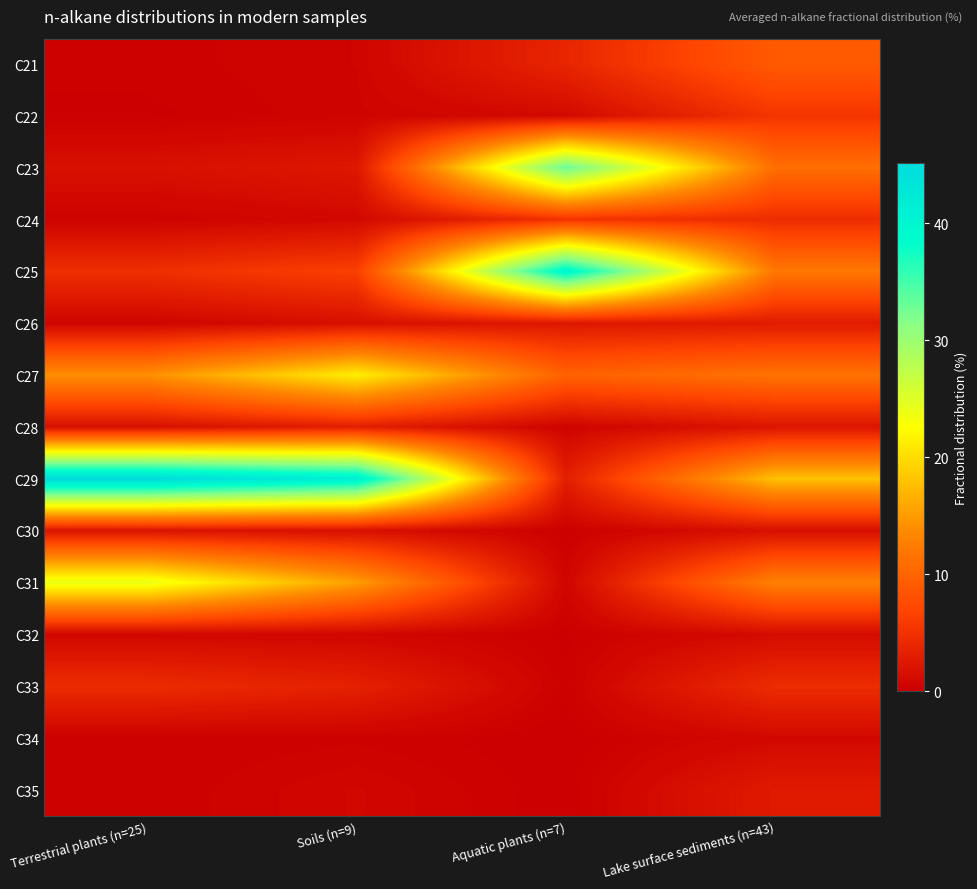

Reading left to right, transcribe all the data shown in this chart.

C21: Terrestrial plants (n=25)=0.3	Soils (n=9)=0.5	Aquatic plants (n=7)=3.8	Lake surface sediments (n=43)=9.0
C22: Terrestrial plants (n=25)=0.1	Soils (n=9)=0.5	Aquatic plants (n=7)=1.0	Lake surface sediments (n=43)=5.4
C23: Terrestrial plants (n=25)=1.7	Soils (n=9)=2.4	Aquatic plants (n=7)=33.3	Lake surface sediments (n=43)=11.1
C24: Terrestrial plants (n=25)=0.3	Soils (n=9)=0.9	Aquatic plants (n=7)=5.0	Lake surface sediments (n=43)=4.5
C25: Terrestrial plants (n=25)=4.7	Soils (n=9)=6.4	Aquatic plants (n=7)=40.0	Lake surface sediments (n=43)=11.9
C26: Terrestrial plants (n=25)=0.5	Soils (n=9)=1.6	Aquatic plants (n=7)=2.4	Lake surface sediments (n=43)=2.8
C27: Terrestrial plants (n=25)=14.1	Soils (n=9)=21.4	Aquatic plants (n=7)=9.8	Lake surface sediments (n=43)=11.5
C28: Terrestrial plants (n=25)=1.6	Soils (n=9)=3.1	Aquatic plants (n=7)=0.5	Lake surface sediments (n=43)=2.2
C29: Terrestrial plants (n=25)=45.1	Soils (n=9)=41.3	Aquatic plants (n=7)=3.2	Lake surface sediments (n=43)=17.9
C30: Terrestrial plants (n=25)=2.0	Soils (n=9)=1.6	Aquatic plants (n=7)=0.1	Lake surface sediments (n=43)=1.6
C31: Terrestrial plants (n=25)=24.1	Soils (n=9)=15.2	Aquatic plants (n=7)=0.6	Lake surface sediments (n=43)=12.9
C32: Terrestrial plants (n=25)=0.8	Soils (n=9)=0.7	Aquatic plants (n=7)=0.1	Lake surface sediments (n=43)=1.2
C33: Terrestrial plants (n=25)=4.4	Soils (n=9)=3.4	Aquatic plants (n=7)=0.2	Lake surface sediments (n=43)=4.5
C34: Terrestrial plants (n=25)=0.2	Soils (n=9)=0.3	Aquatic plants (n=7)=0.0	Lake surface sediments (n=43)=0.9
C35: Terrestrial plants (n=25)=0.2	Soils (n=9)=0.7	Aquatic plants (n=7)=0.0	Lake surface sediments (n=43)=2.7